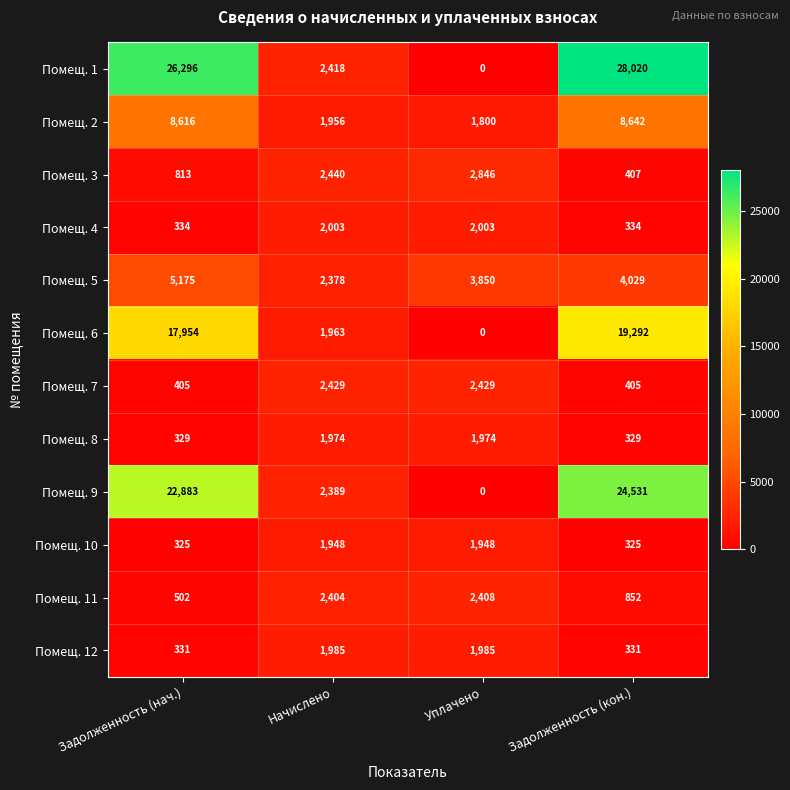

At which label does Помещ. 11 reach its peak?

Уплачено